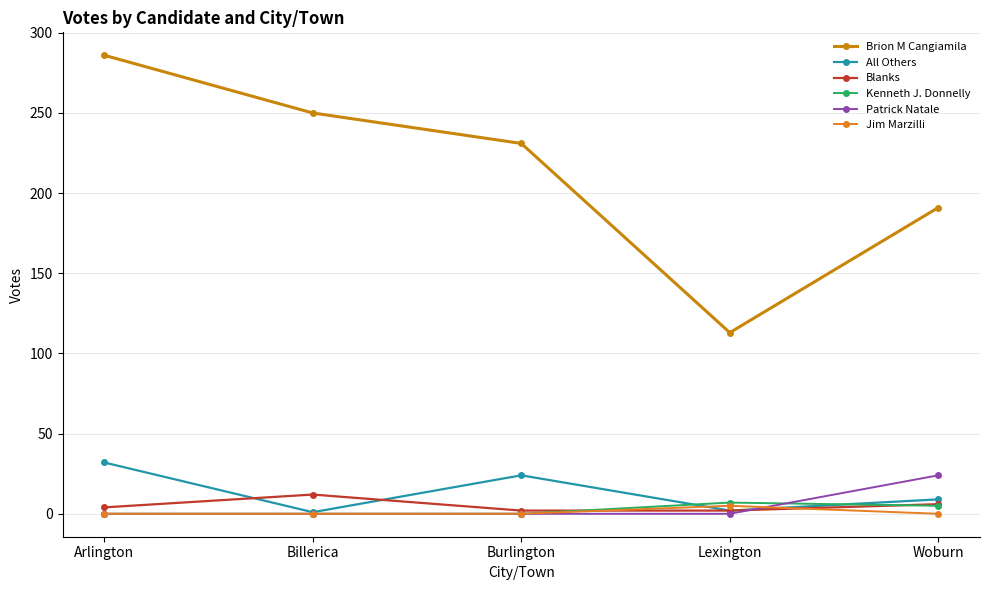

True or false: Jim Marzilli and Kenneth J. Donnelly cross at least once.

False